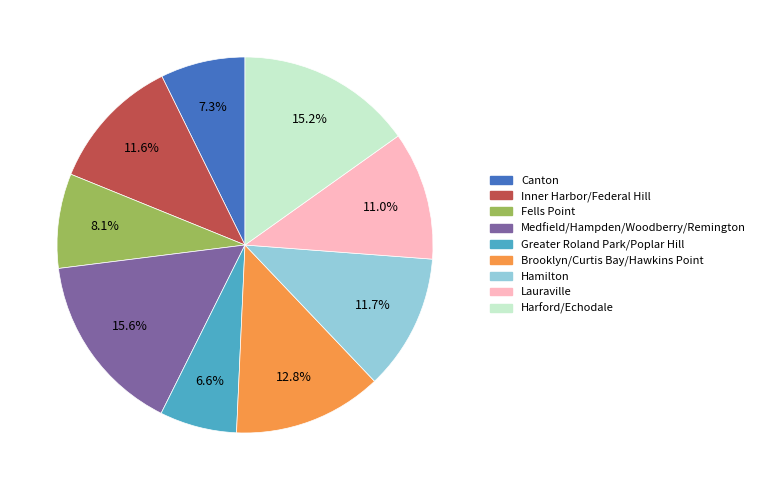

True or false: Brooklyn/Curtis Bay/Hawkins Point accounts for 24% of the total.

False